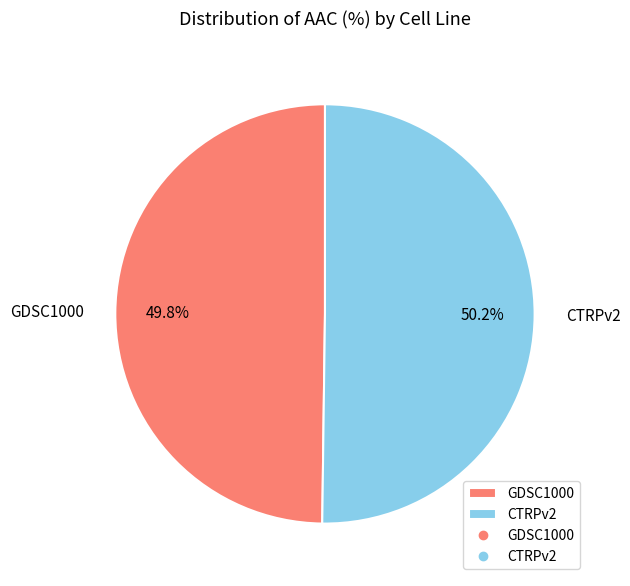

The GDSC1000 slice represents 36% of the pie. True or false?

False